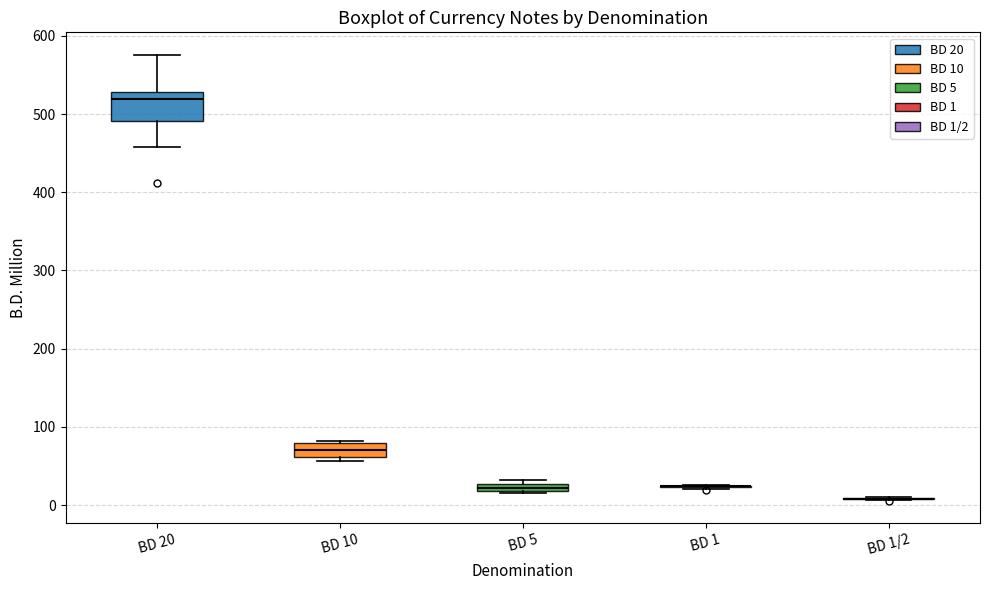

Where is the lower edge of the box for BD 5 on the y-axis? The values are not printed on the chart, so give them approximately, as read against the axis.

20